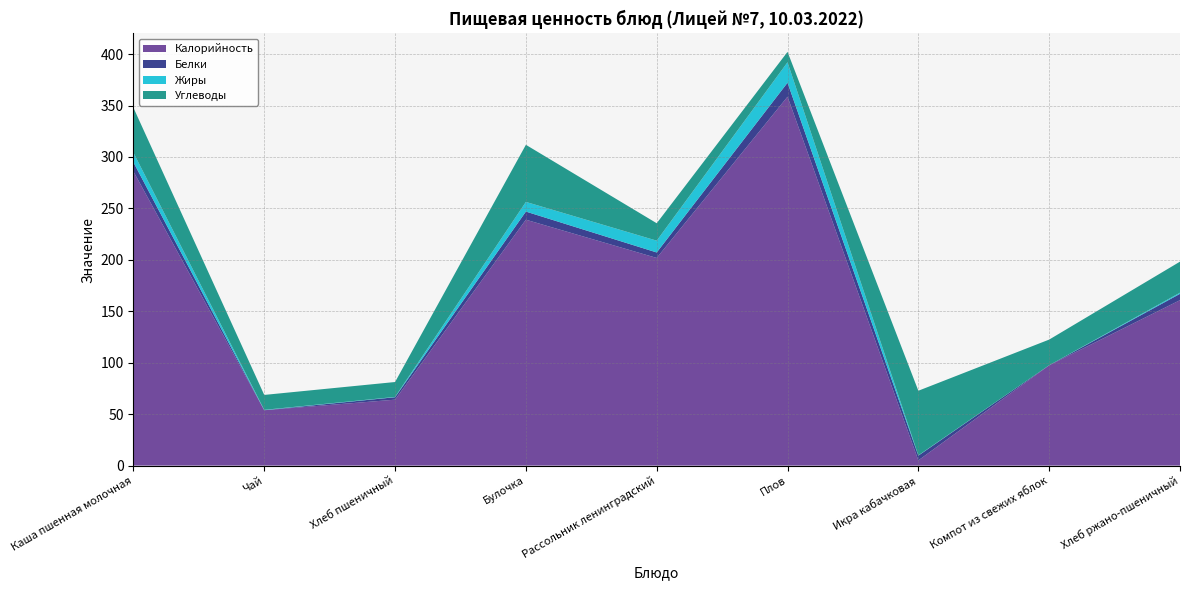

Reading right to left, transcribe all the data shown in this chart.

Калорийность: 160.8	97.5	5.1	358.6	201.8	239.0	64.1	53.8	285.9
Белки: 6.2	0.1	4.6	13.6	5.3	7.9	2.4	0.1	8.9
Жиры: 1.1	0.0	0.3	19.9	11.5	9.4	0.3	0.3	9.4
Углеводы: 30.2	24.9	62.8	10.1	16.9	55.5	14.5	14.5	43.6